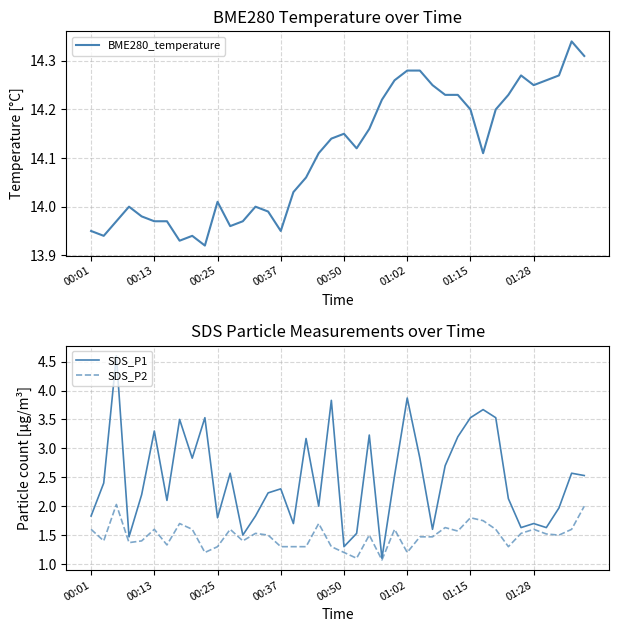

The value of SDS_P1 at 01:15 is 2.0. True or false?

False